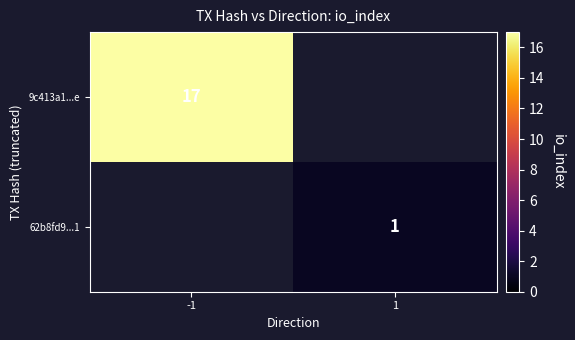

The 9c413a1...e series shows 28 at -1. True or false?

False